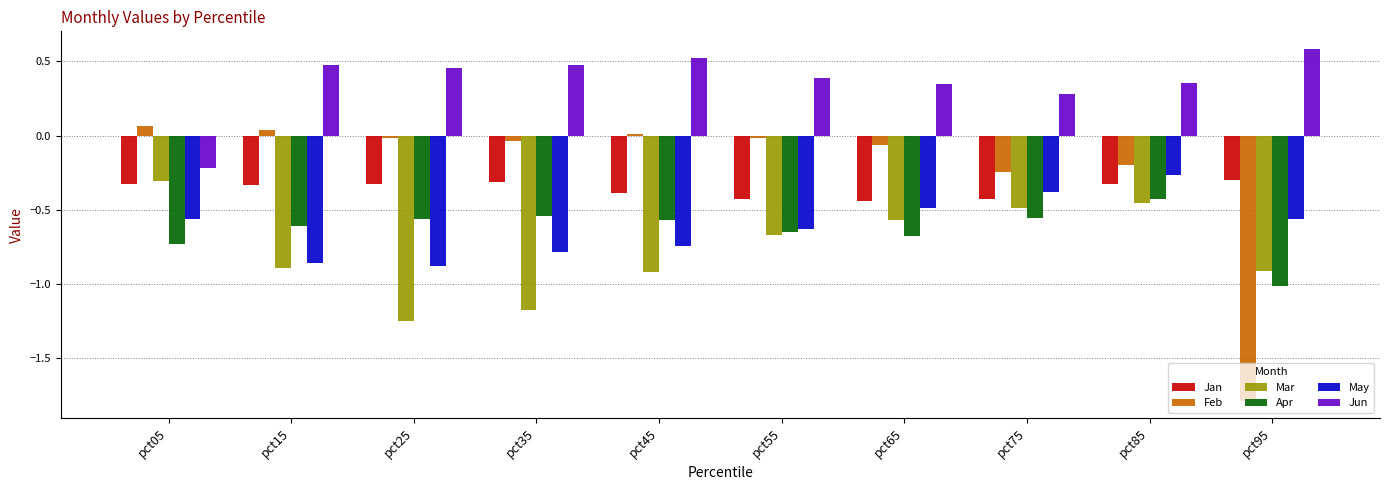

What is the sum of the May values at pct85 and pct45?

-1.0